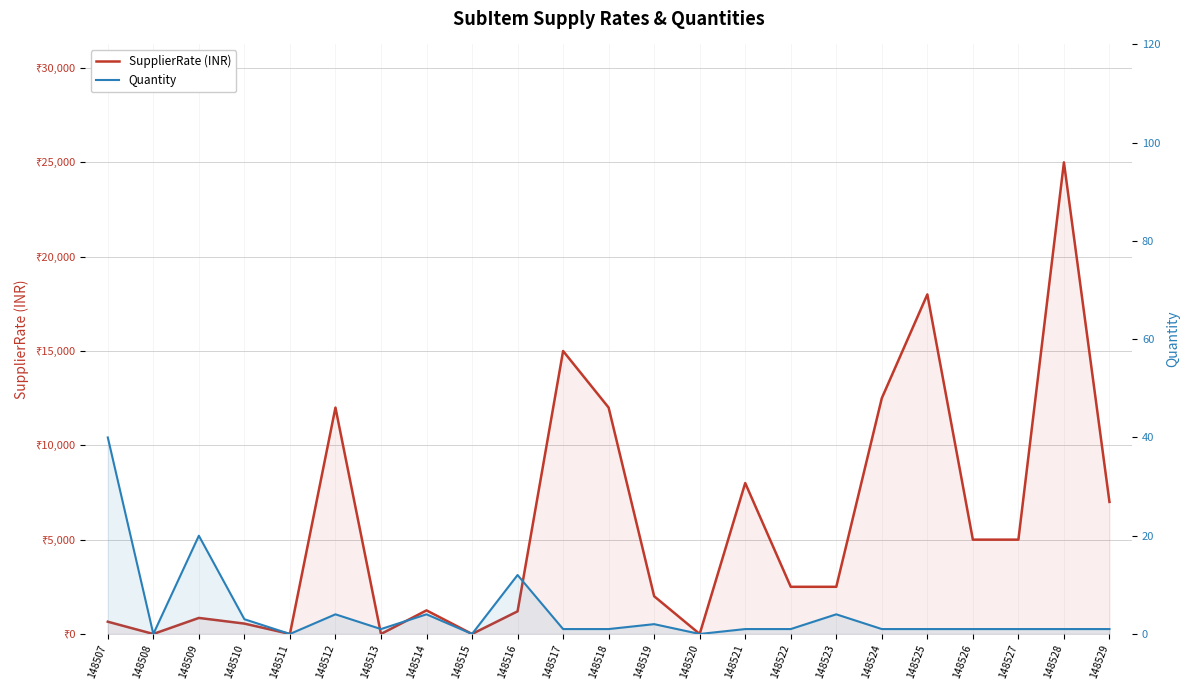

The SupplierRate (INR) series shows 3063 at 148519. True or false?

False